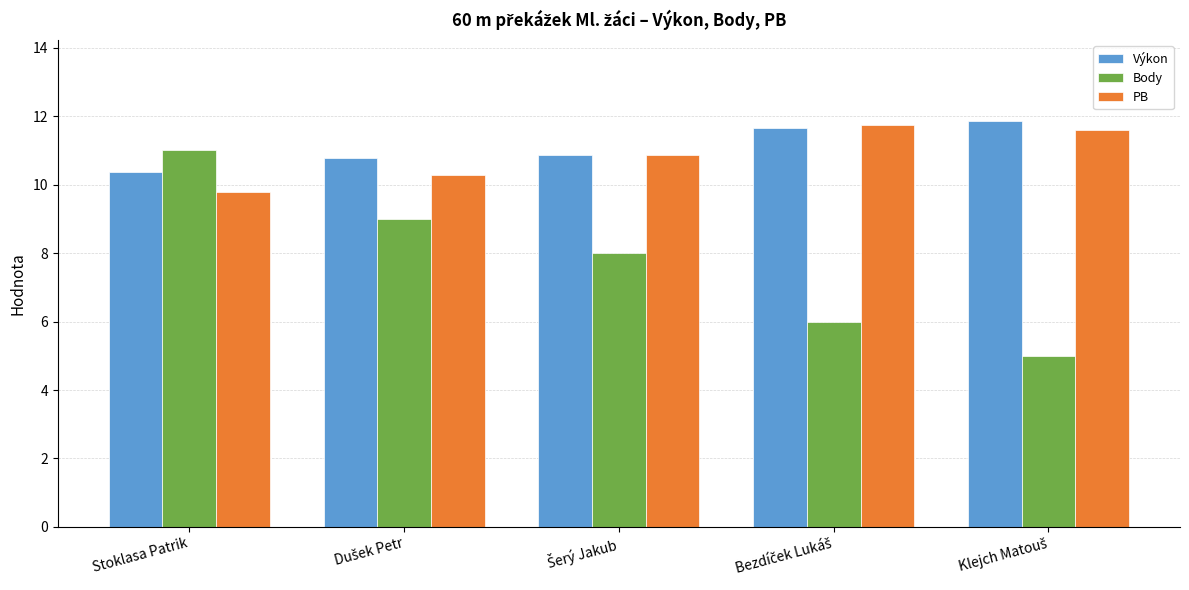

True or false: Body has a value of 17.2 at Stoklasa Patrik.

False